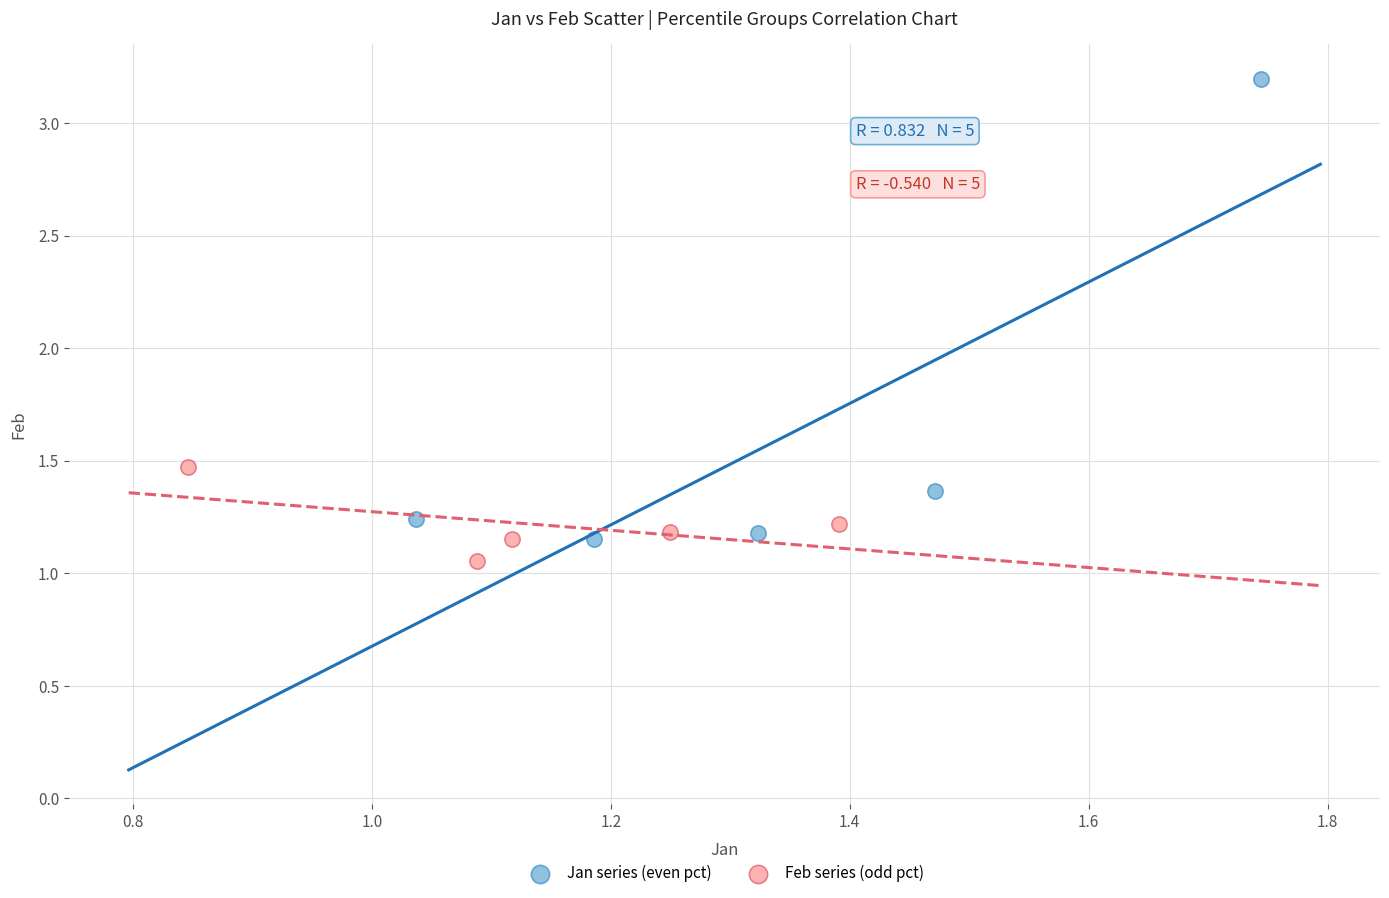

Which series reaches the maximum Y coordinate?

Jan series (even pct)